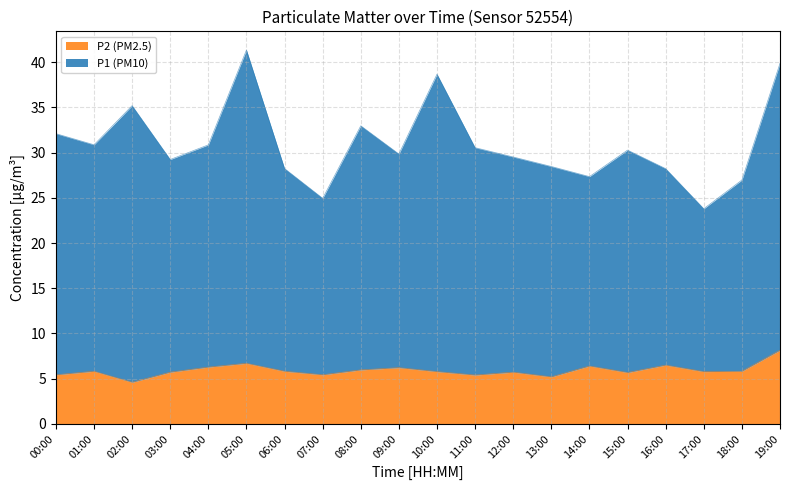

The value of P2 at 06:00 is 7.7. True or false?

False